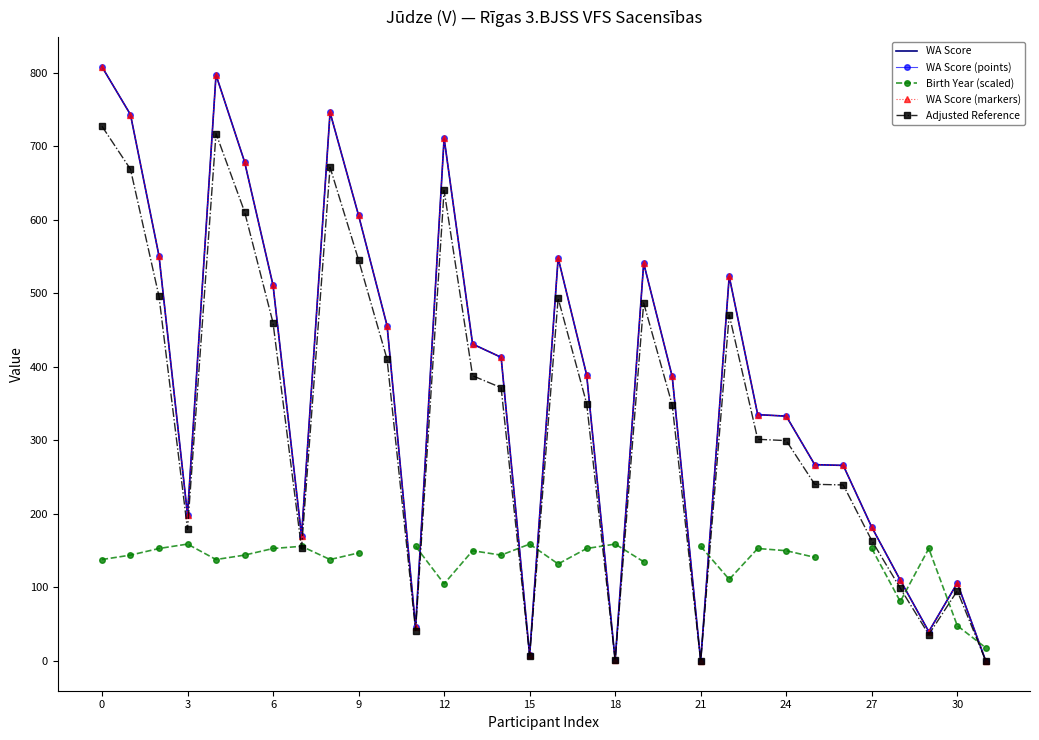

What is the sum of all WA Score (markers) values?

11903.0